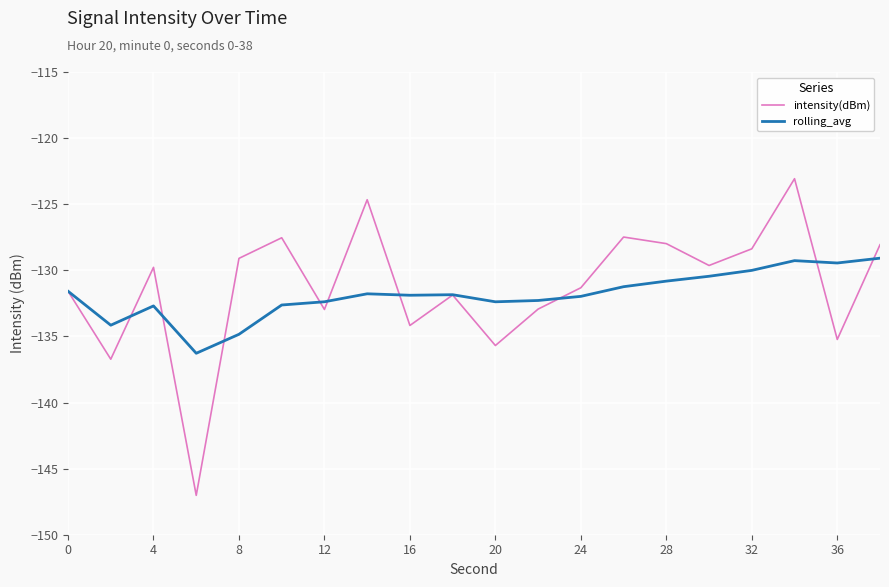

What is the greatest value displayed?

-123.1